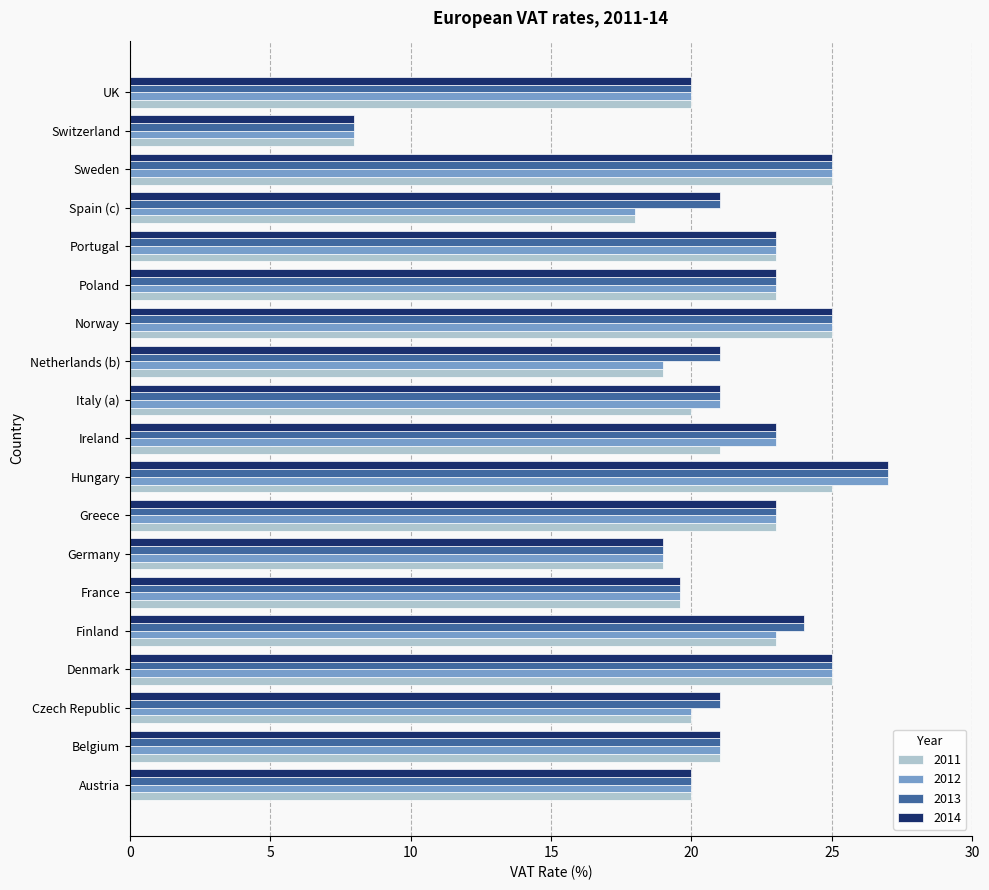

How many values in the 2011 series are below 21?

9